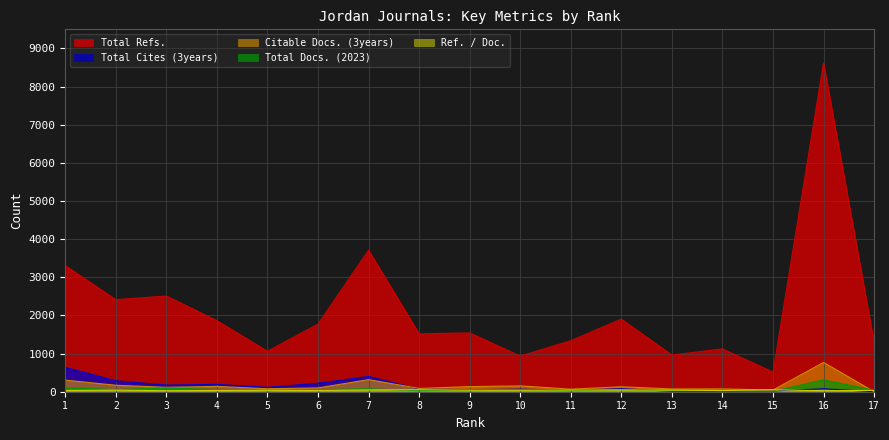

Does the chart display data point markers on the line(s)?

No